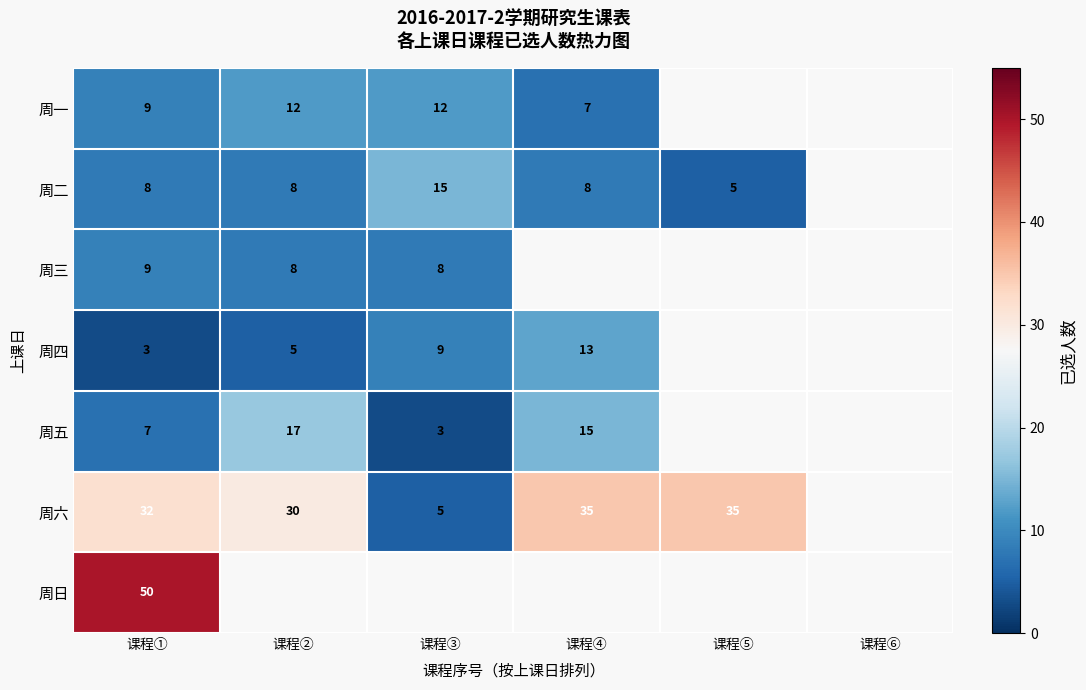

True or false: 周四 has a value of 3 at 课程①.

True